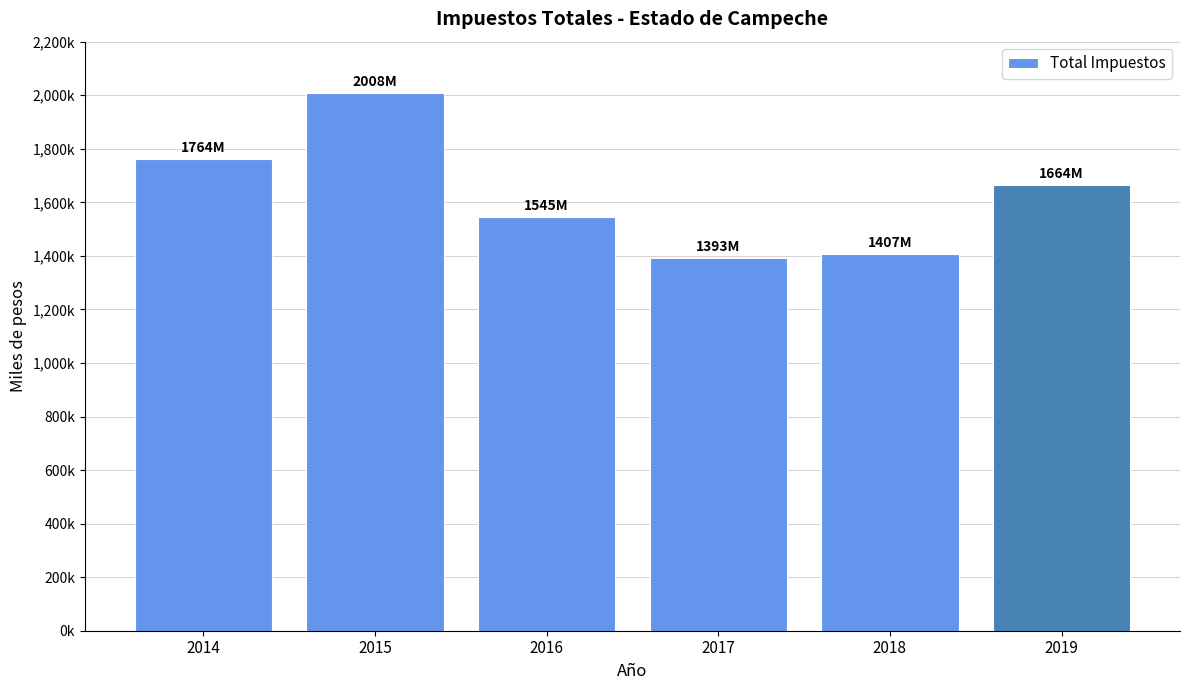

Rank the categories by value from lowest to highest.

2017, 2018, 2016, 2019, 2014, 2015